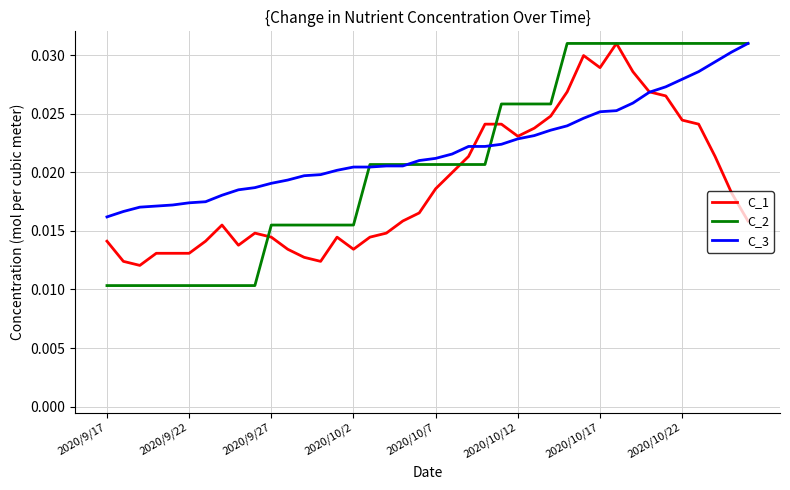

How many lines are shown in the chart?

3